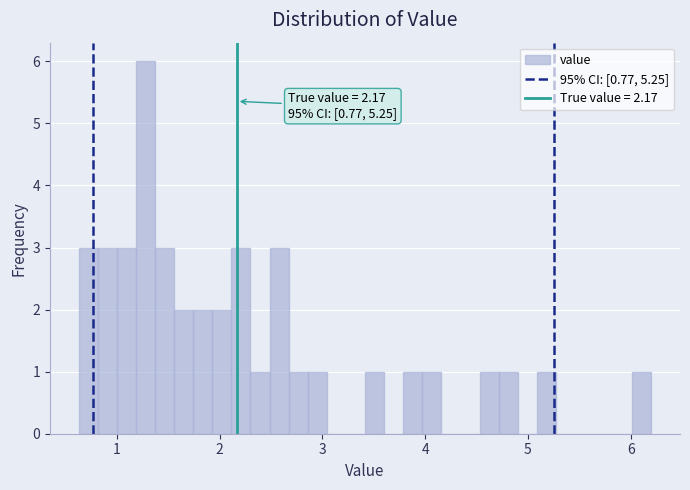

Read against the x-axis, roughly where is the centre of the tallest bar?

1.3